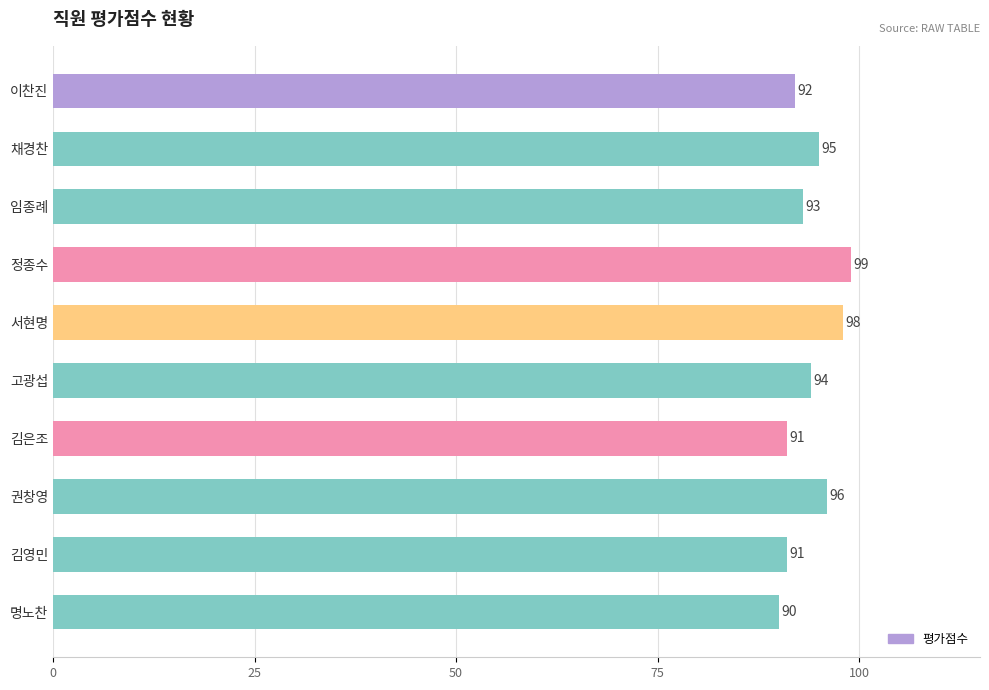

What is the average value?

94